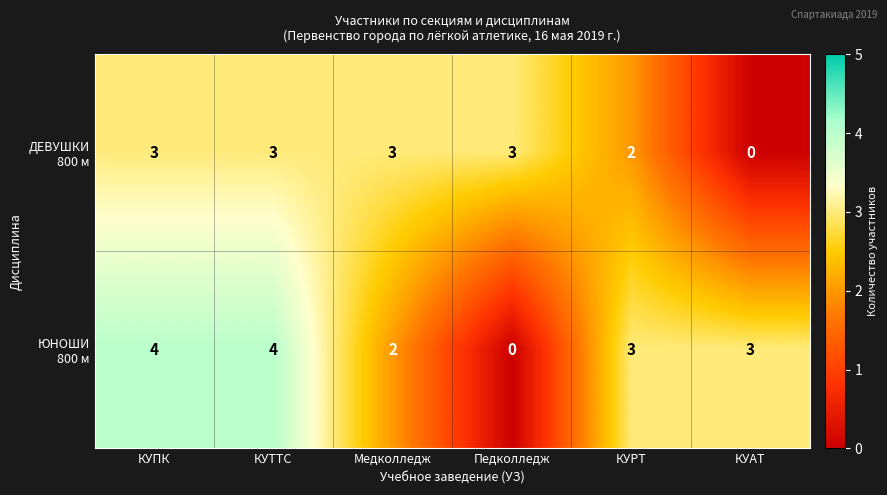

What is the greatest value displayed?

4